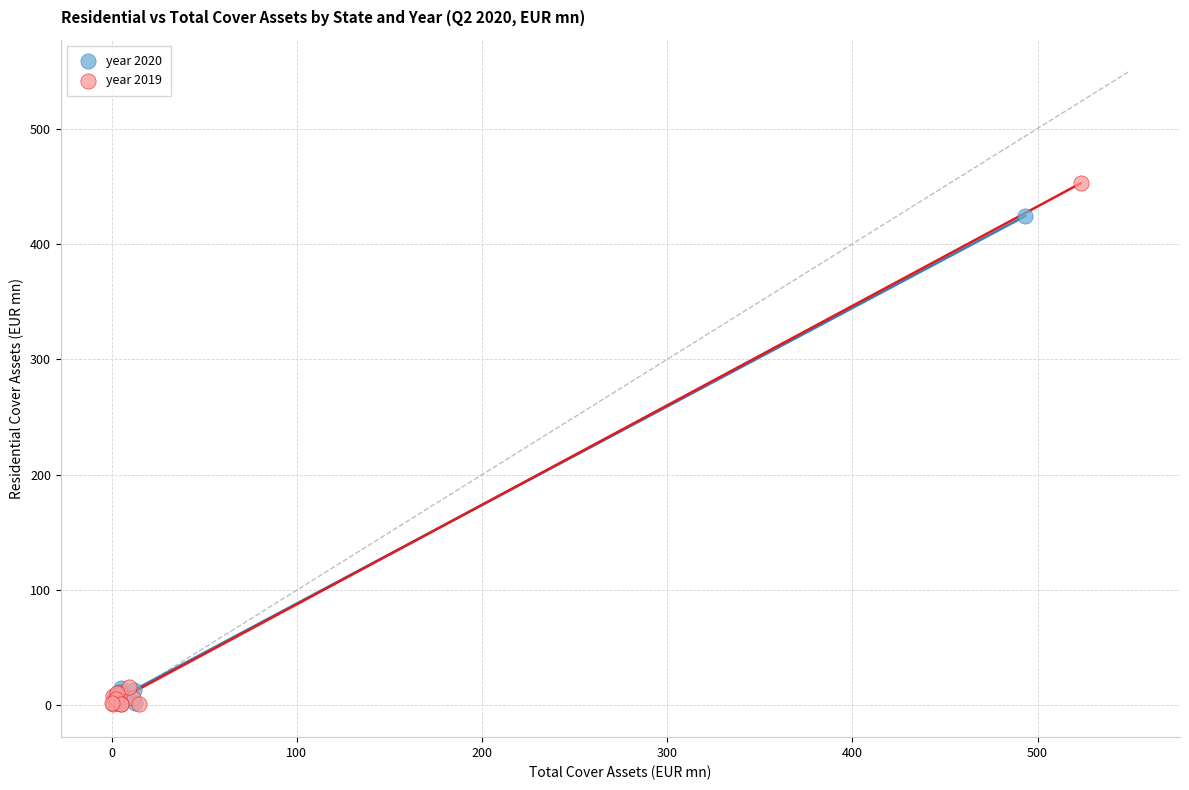

Which series has the widest spread of Y values?

year 2019